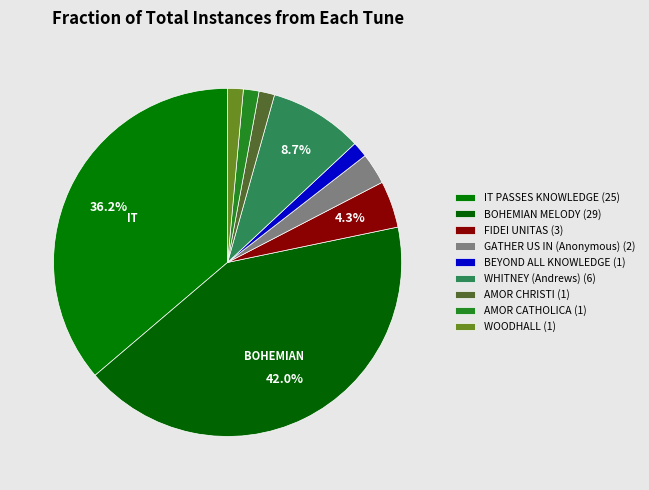

Does FIDEI UNITAS account for over 50% of the chart?

No